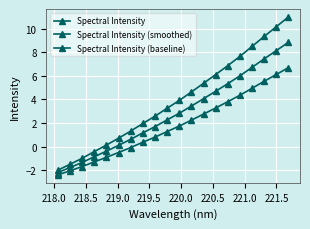

Does the chart display data point markers on the line(s)?

Yes